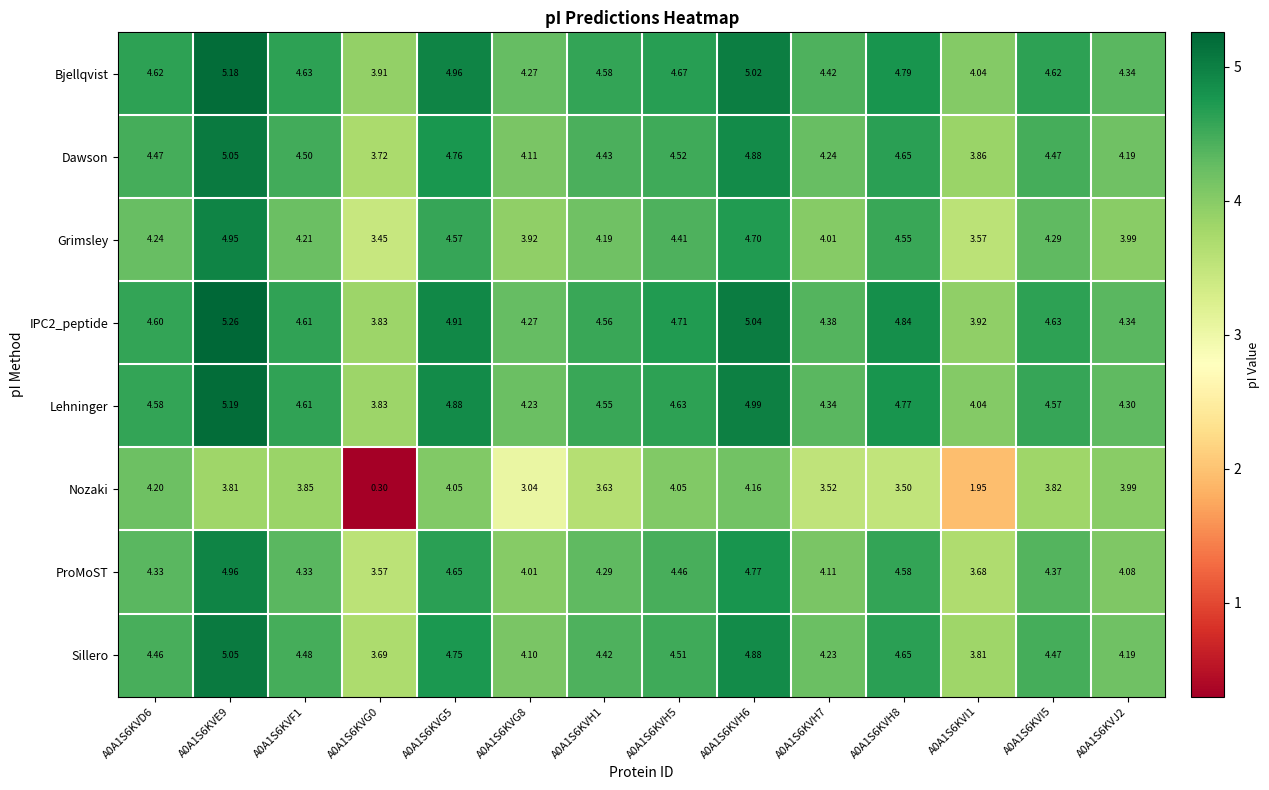

Which series has the largest total across all categories?

Bjellqvist